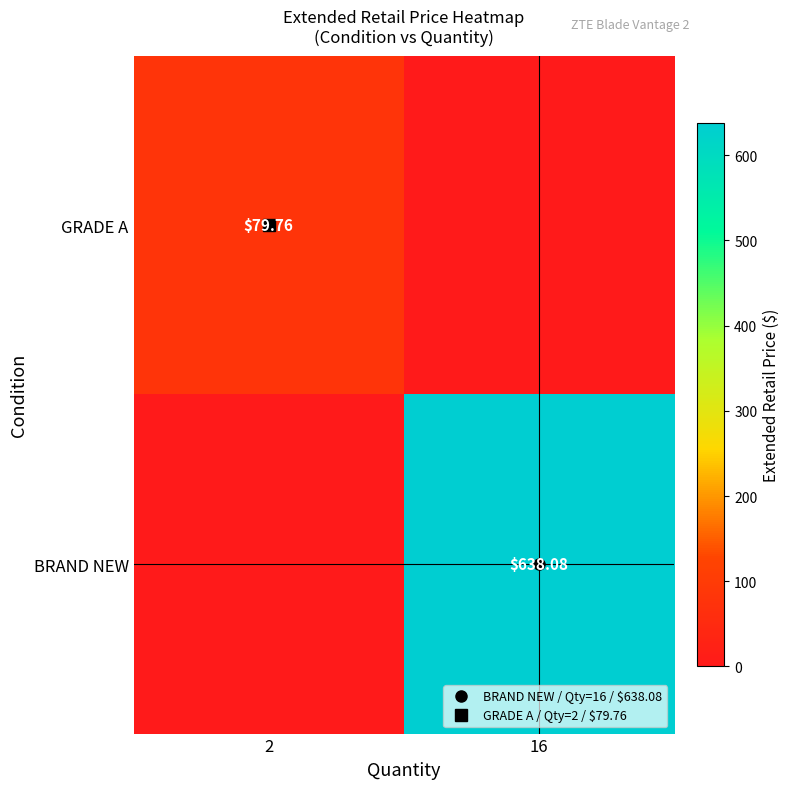

List the series in order of their overall mean, highest first.

BRAND NEW, GRADE A